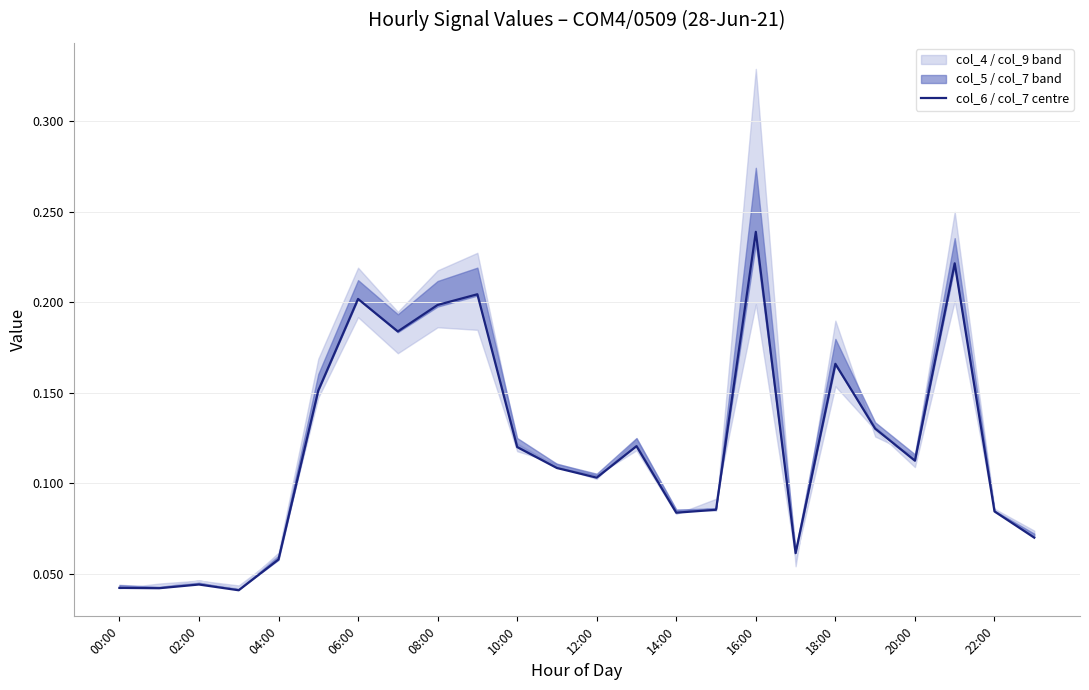

Is this an area chart (filled region under the line)?

No